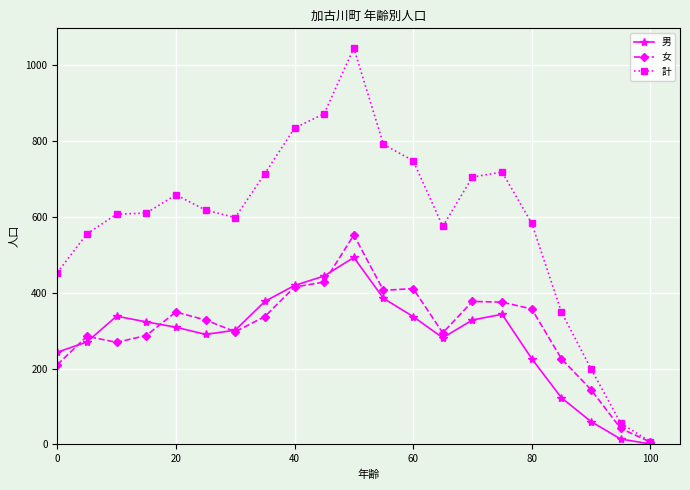

What is the maximum value for 計?

1045